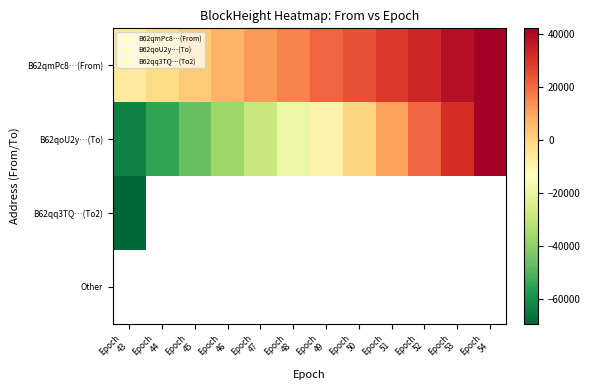

Rank the series by their average value, from highest to lowest.

B62qmPc8…(From), B62qoU2y…(To), B62qq3TQ…(To2), Other